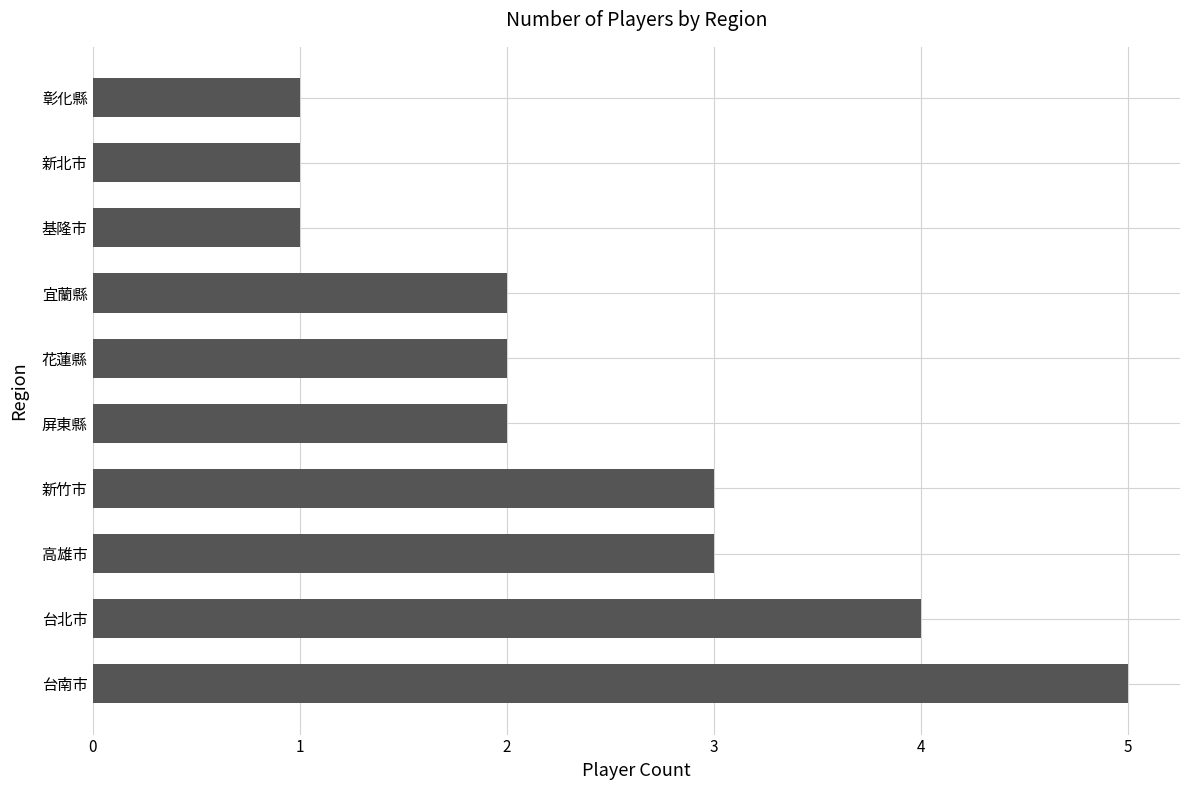

Reading bottom to top, transcribe all the data shown in this chart.

台南市=5	台北市=4	高雄市=3	新竹市=3	屏東縣=2	花蓮縣=2	宜蘭縣=2	基隆市=1	新北市=1	彰化縣=1